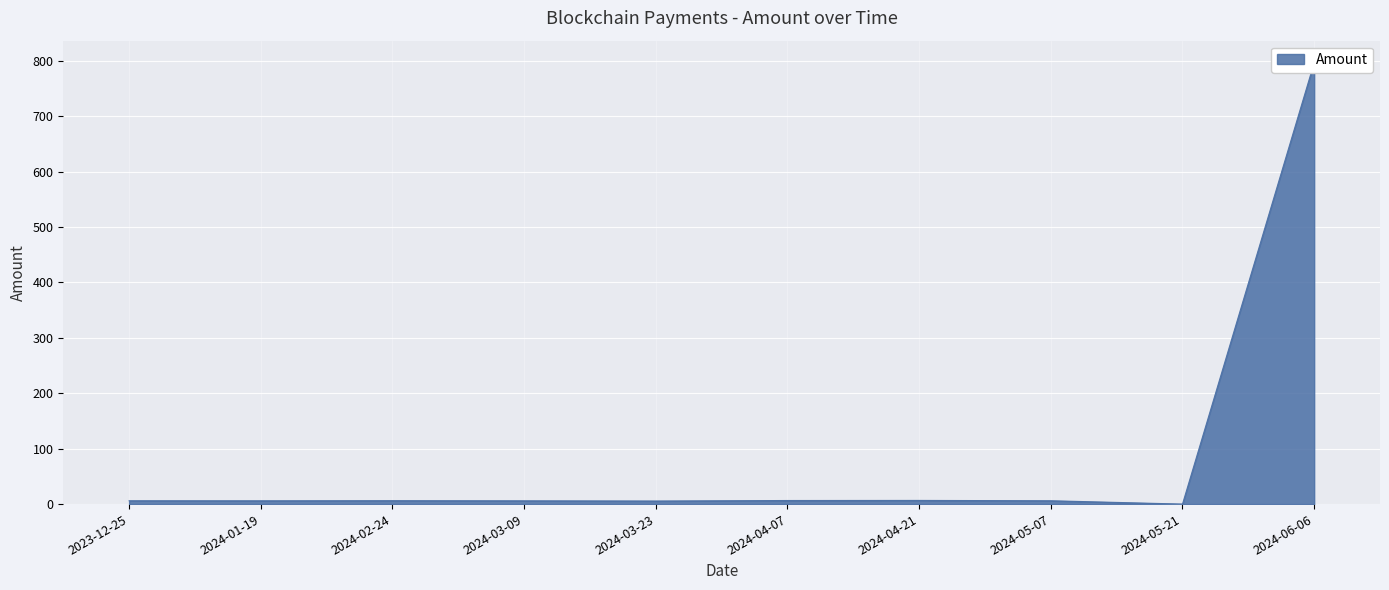

How many values exceed 6?

6